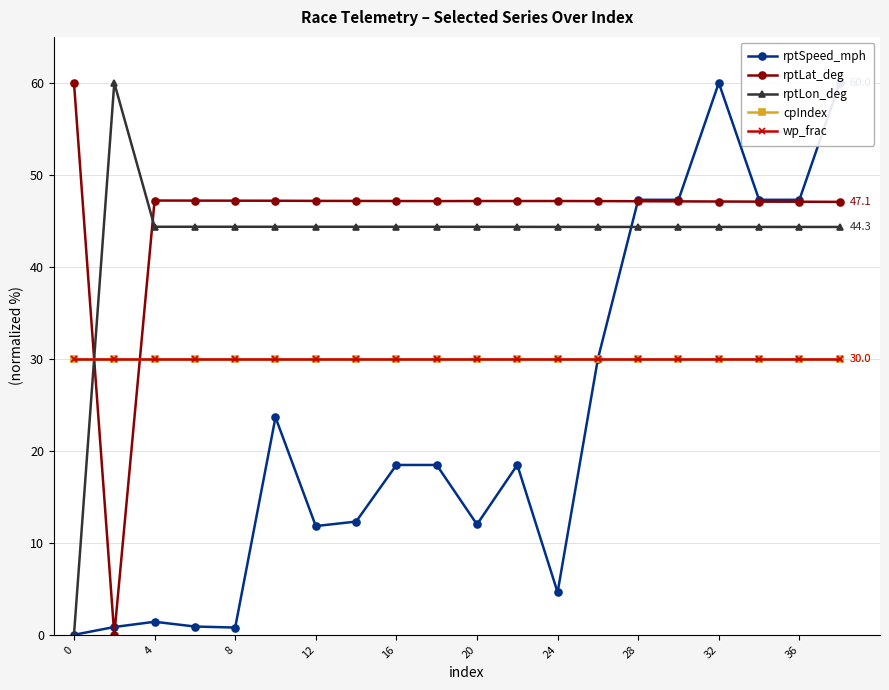

What is the maximum value for rptLat_deg?

60.0